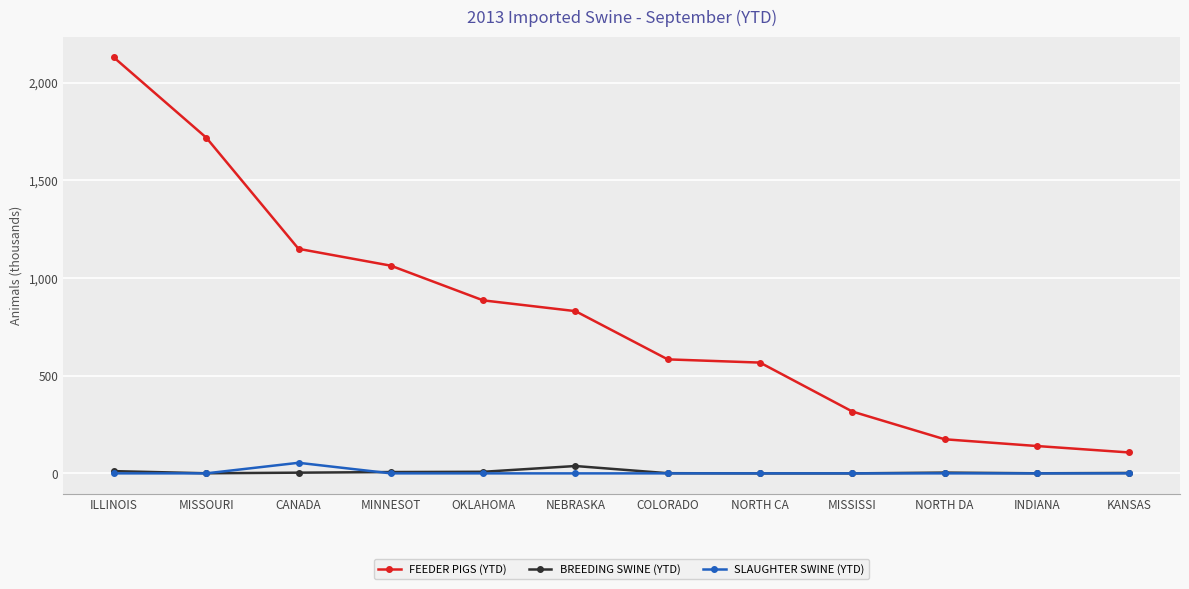

At which category is the sum across all series the highest?

ILLINOIS